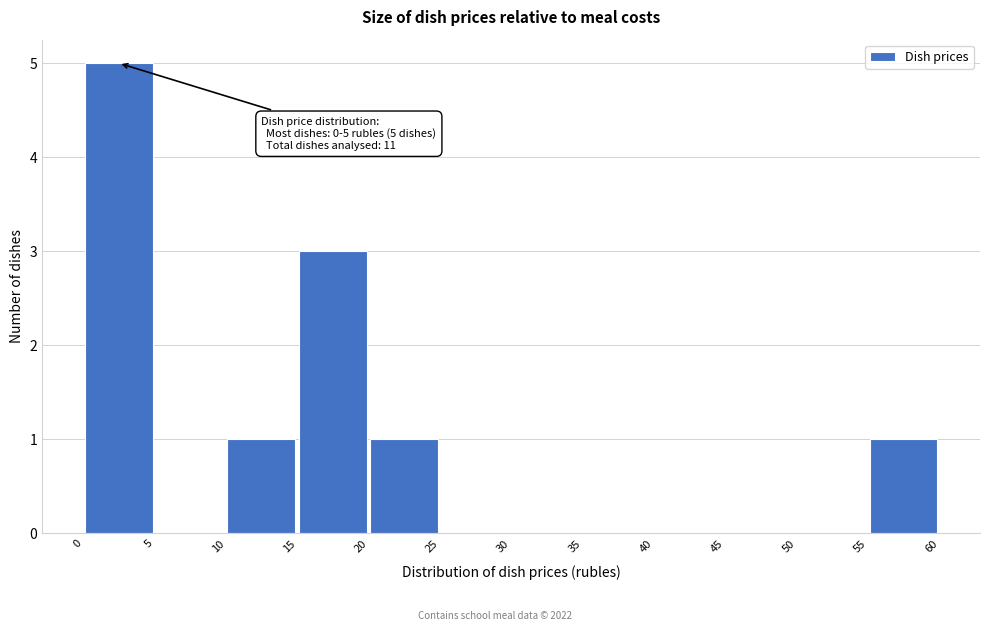

Over which range of the x-axis is the bar tallest?

0 to 5